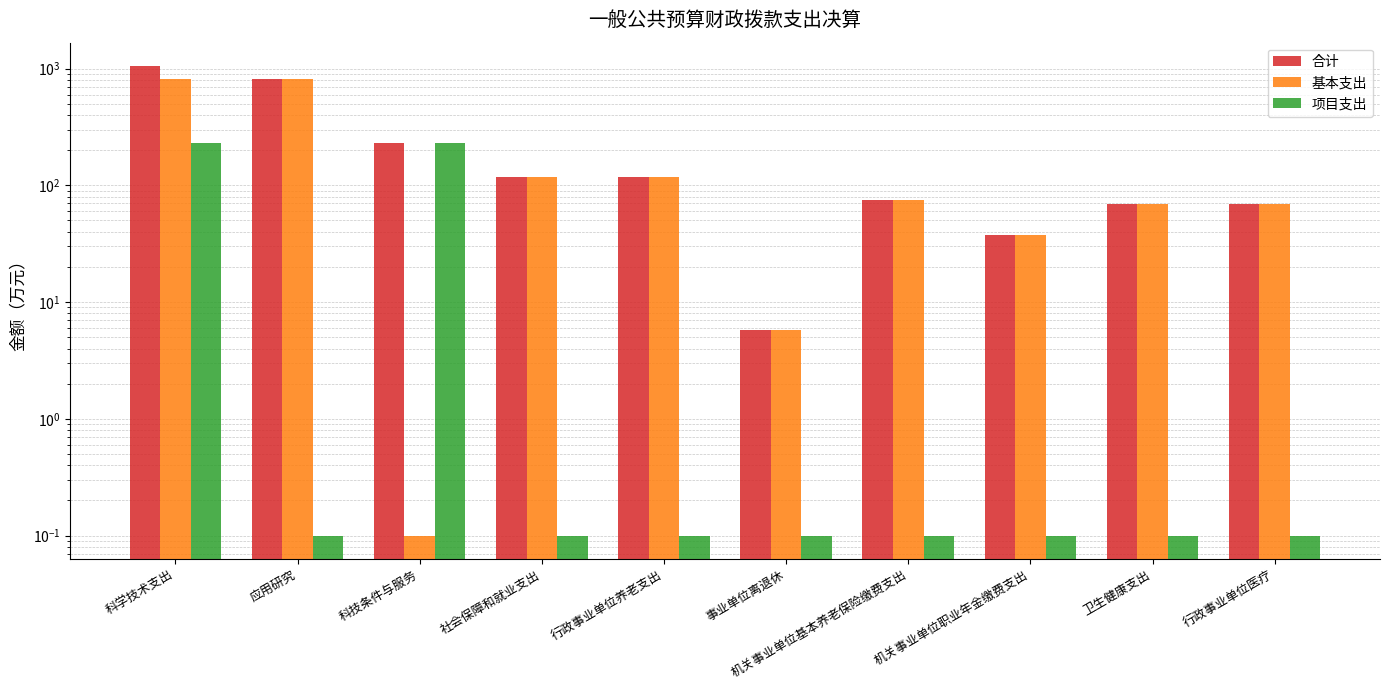

What is the difference between the 基本支出 values at 科技条件与服务 and 行政事业单位医疗?

69.6